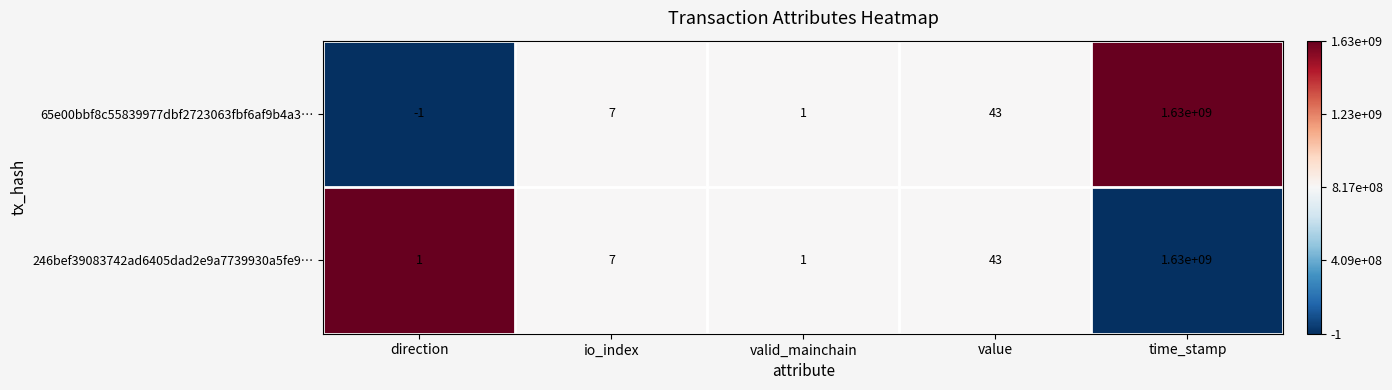

What is the maximum value for 65e00bbf8c55839977dbf2723063fbf6af9b4a3…?

1630000000